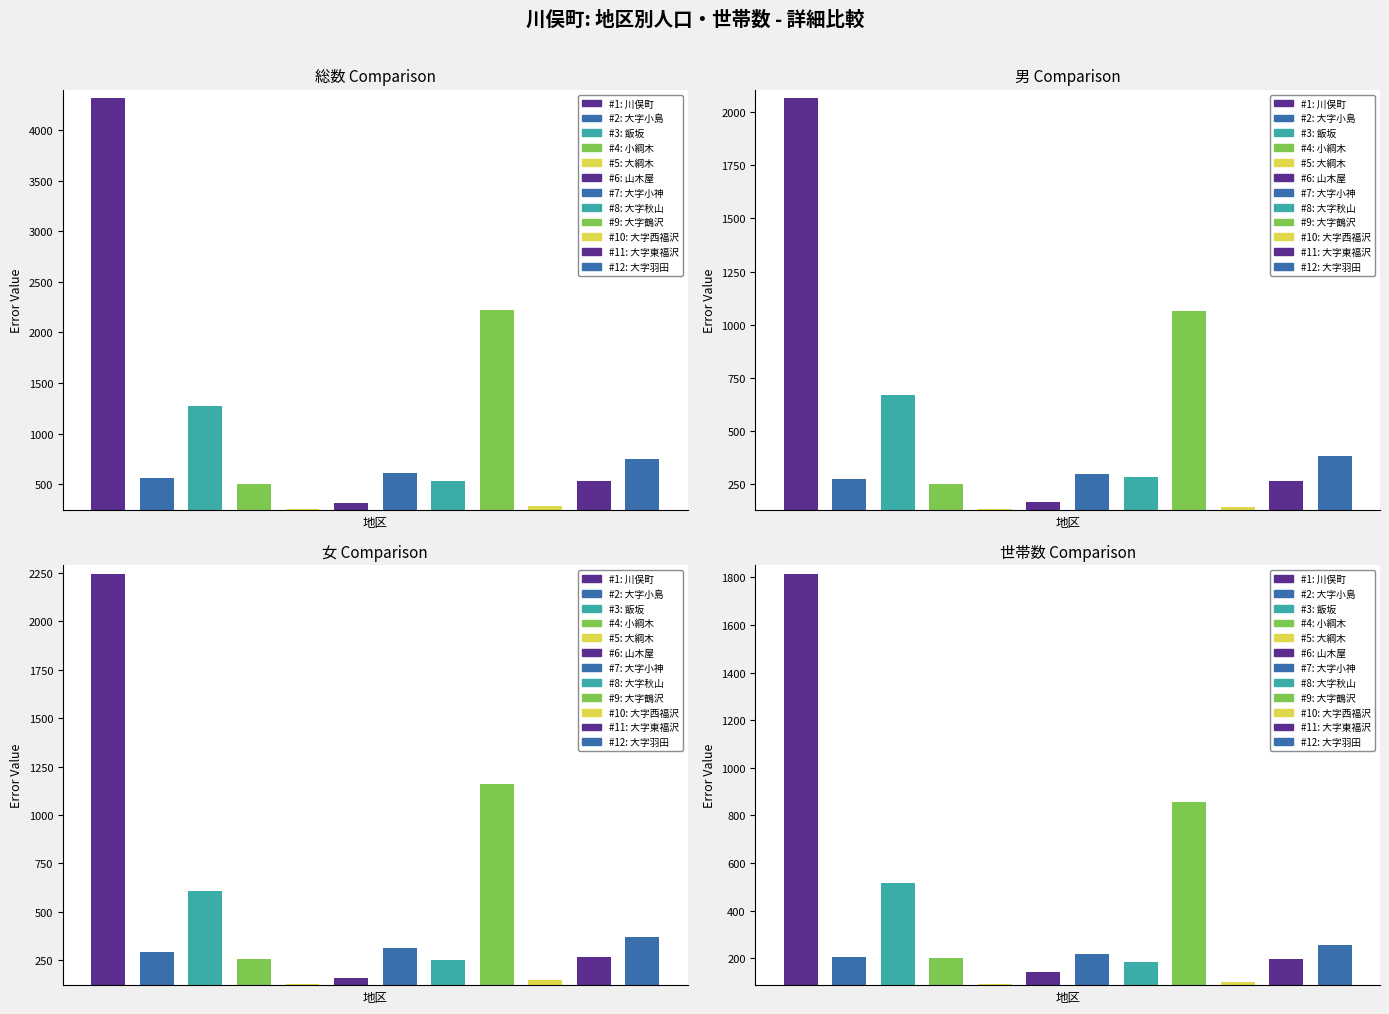

What position from the left is 大字小島?

2